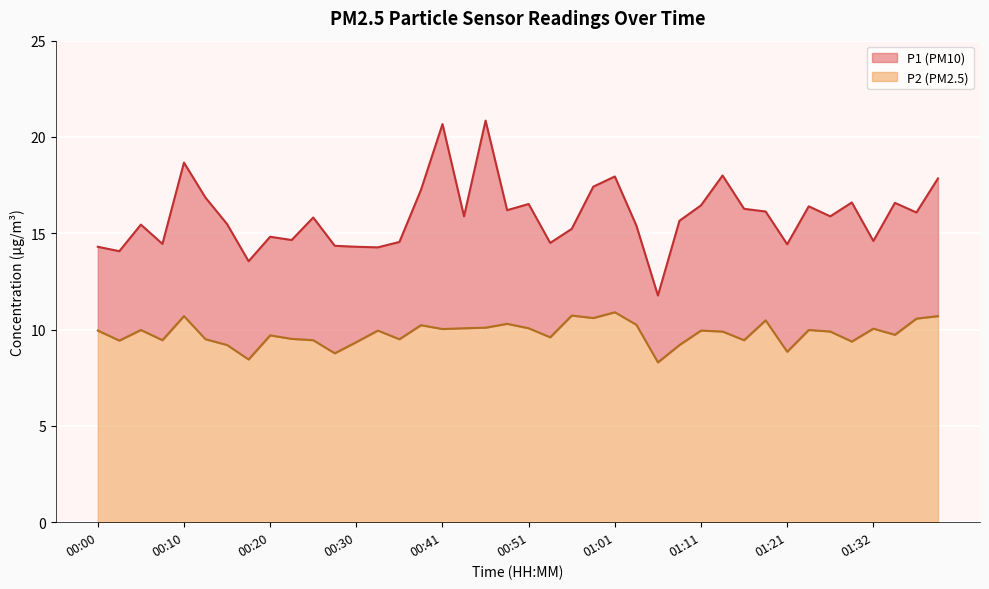

At which label does P1 first exceed 15?

00:05